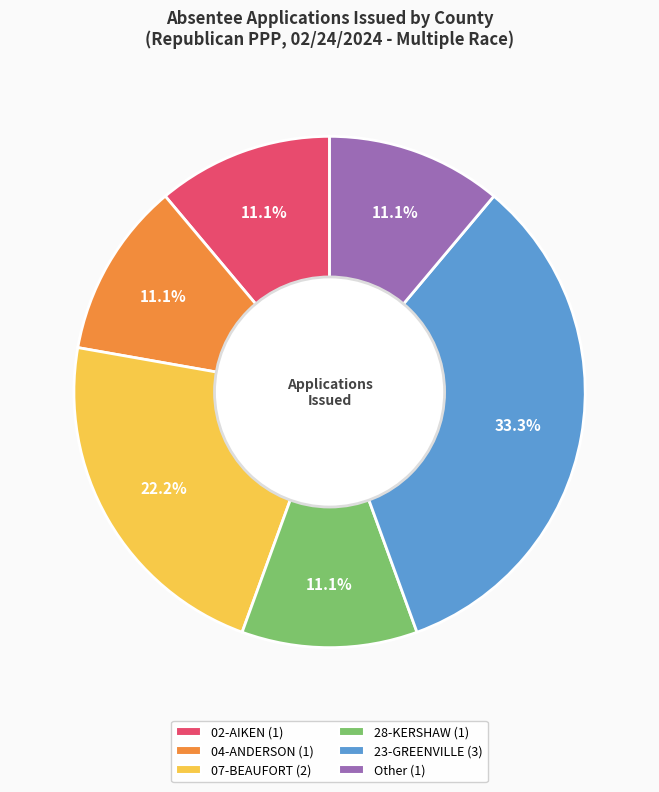

What is the largest slice in the pie chart?

23-GREENVILLE